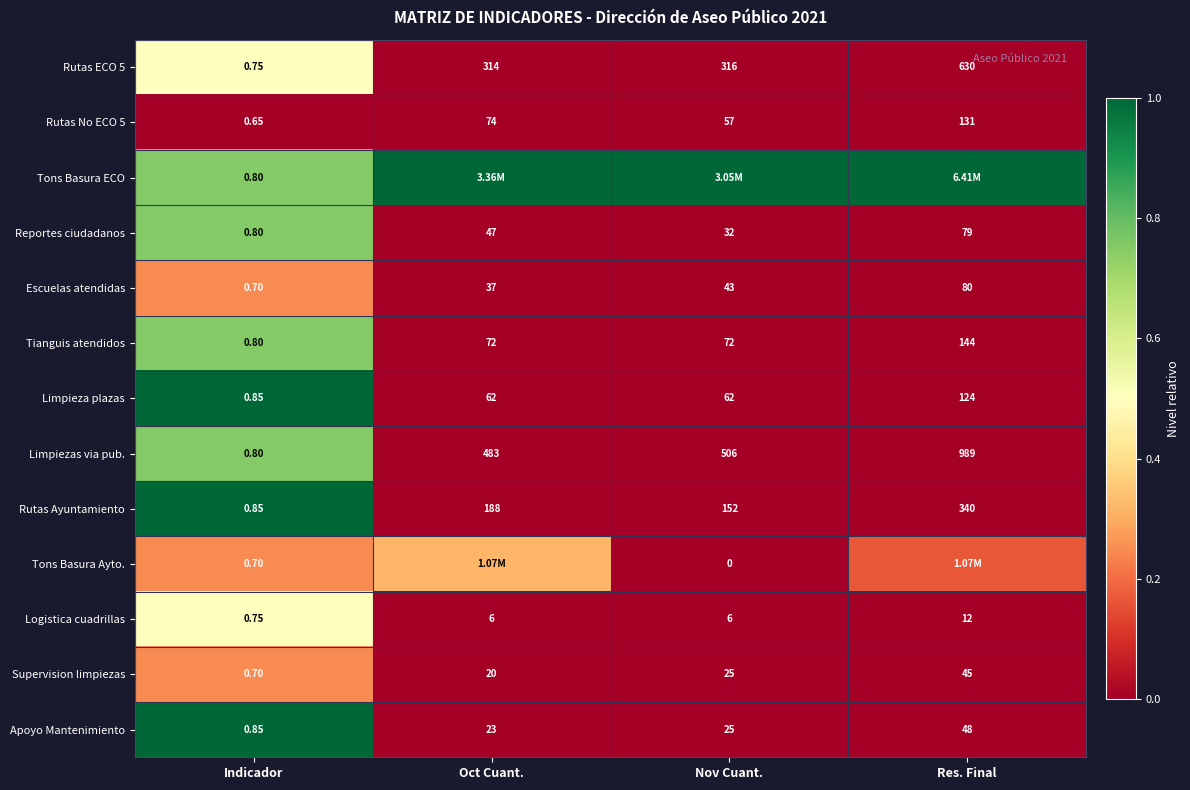

Between Res. Final and Indicador, which is larger?

Indicador